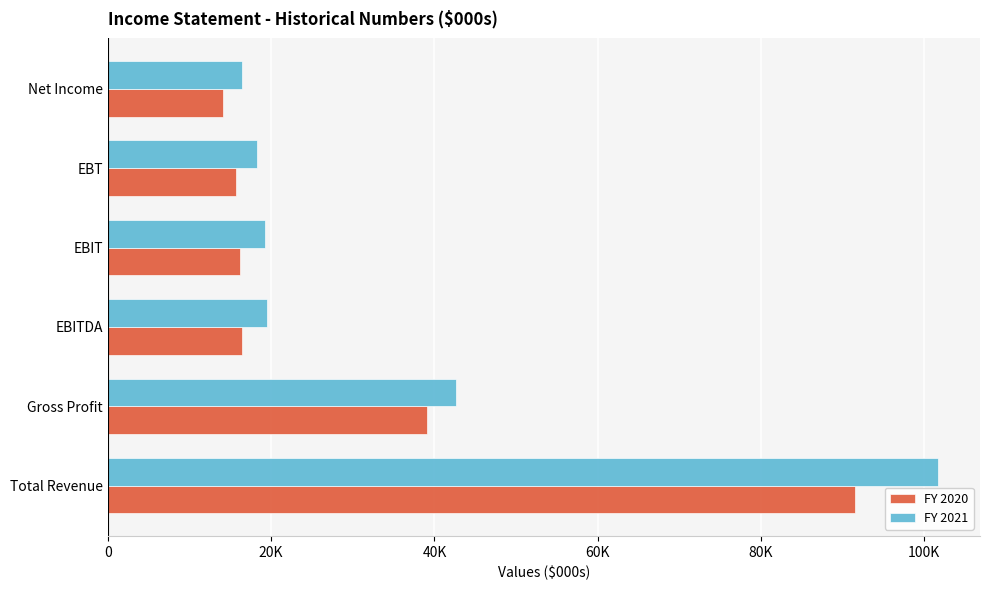

What is the average value of the FY 2020 series?

32172.4